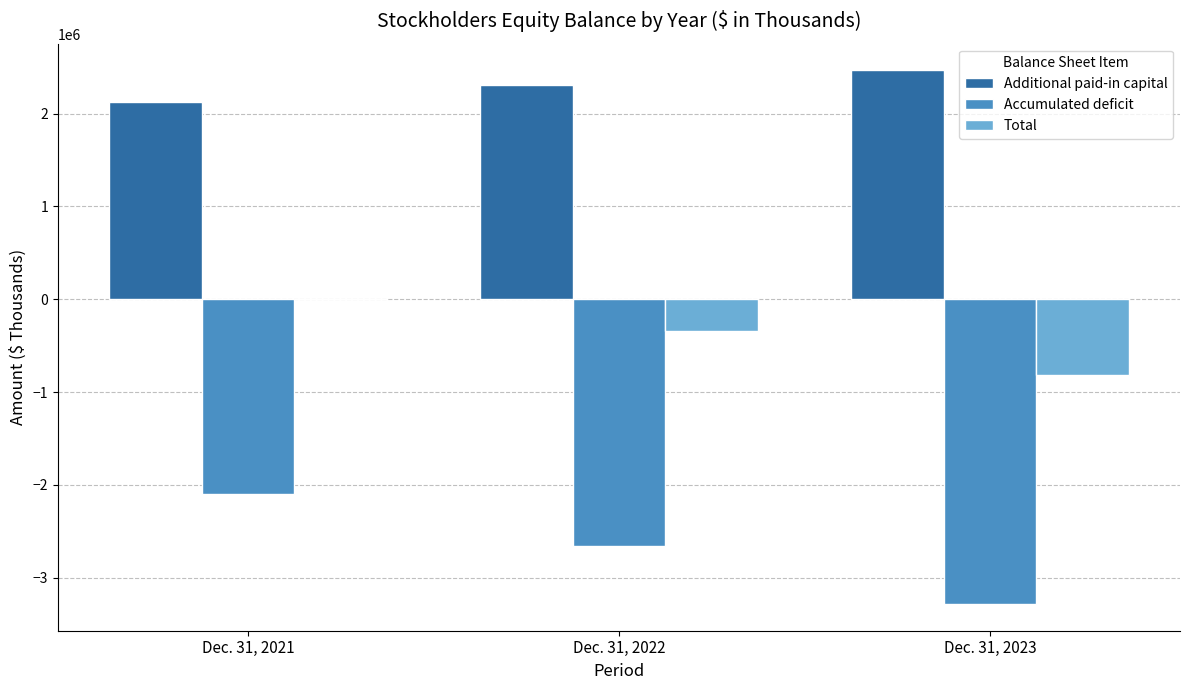

Reading left to right, what are all the values shown in this chart?

Additional paid-in capital: Dec. 31, 2021=2123606	Dec. 31, 2022=2305020	Dec. 31, 2023=2466233
Accumulated deficit: Dec. 31, 2021=-2097957	Dec. 31, 2022=-2656974	Dec. 31, 2023=-3283578
Total: Dec. 31, 2021=1438	Dec. 31, 2022=-347086	Dec. 31, 2023=-818555